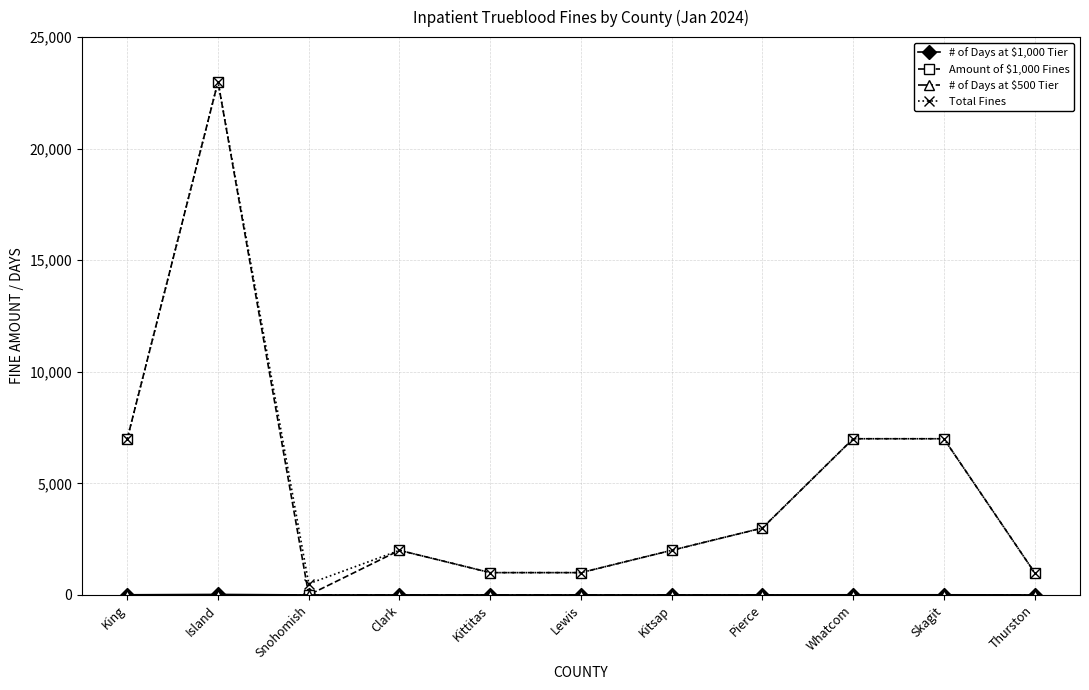

At which category is the sum across all series the highest?

Island